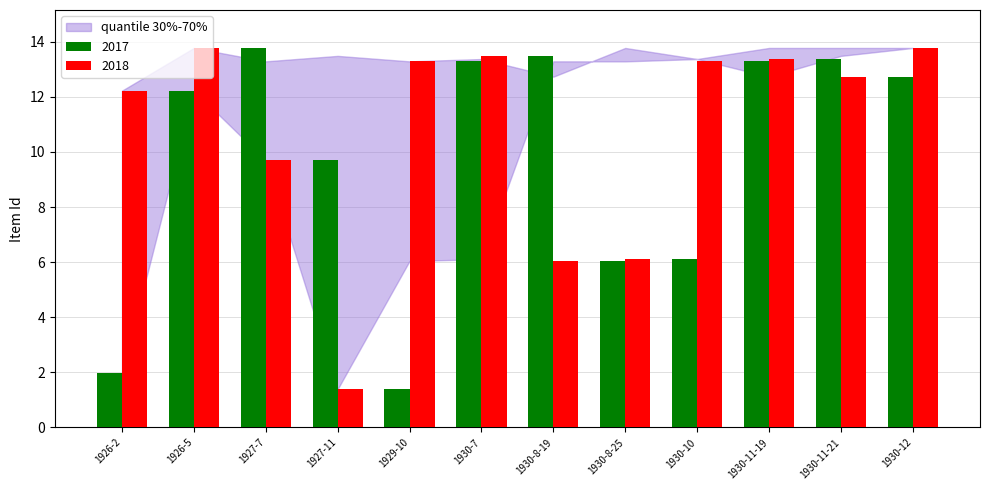

What is the label of the 11th bar from the right?

1926-5